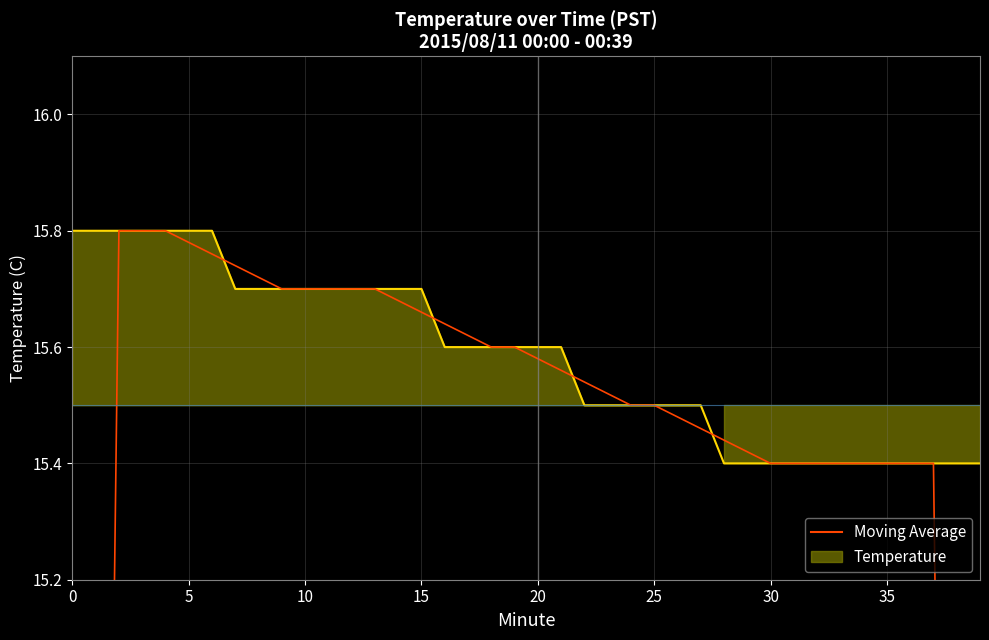

Which series has the widest spread of values?

Moving Average